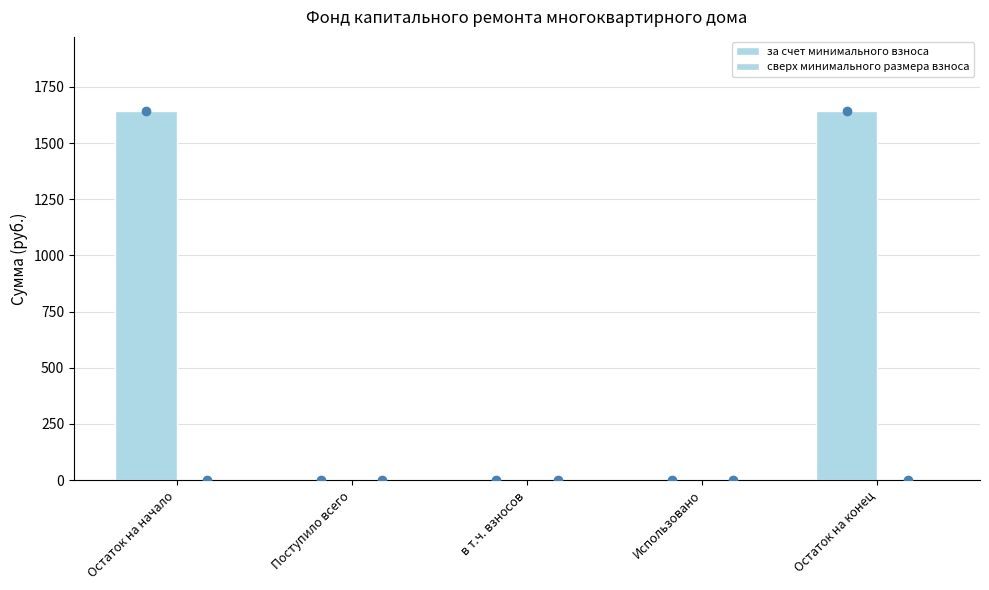

Are the bars horizontal?

No